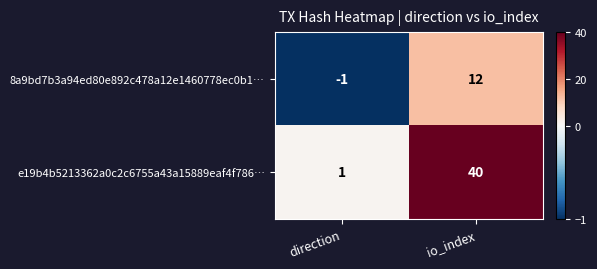

Rank the series by their average value, from highest to lowest.

e19b4b5213362a0c2c6755a43a15889eaf4f786…, 8a9bd7b3a94ed80e892c478a12e1460778ec0b1…